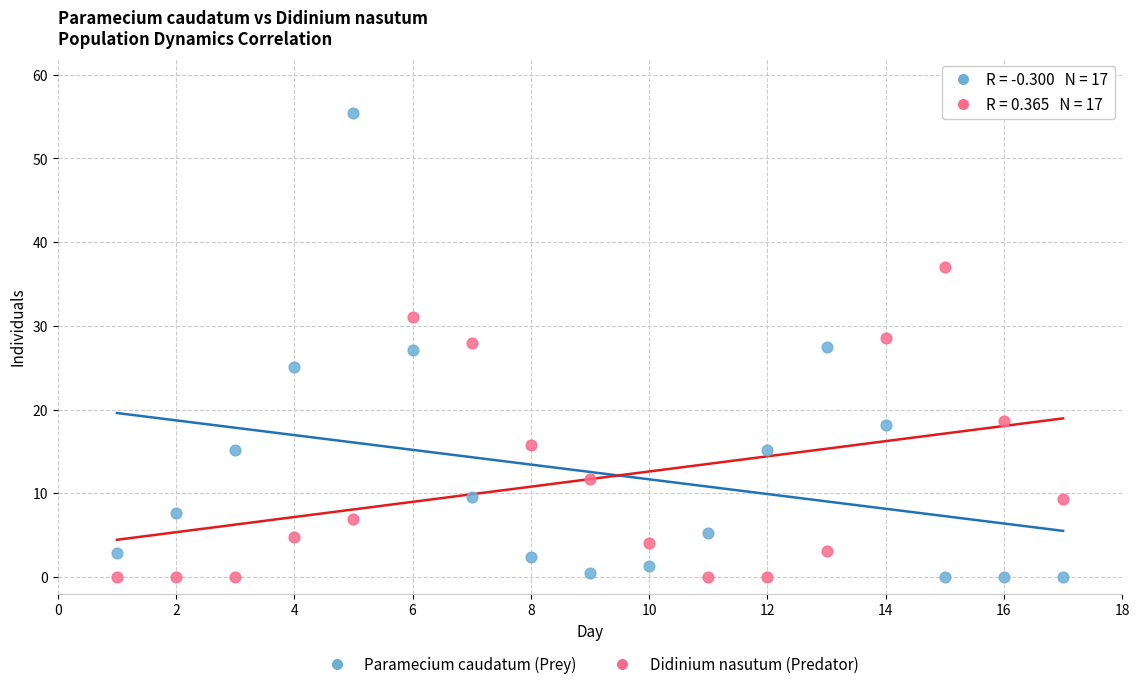

Across all data points, what is the range of Y values (max minus min)?

55.4